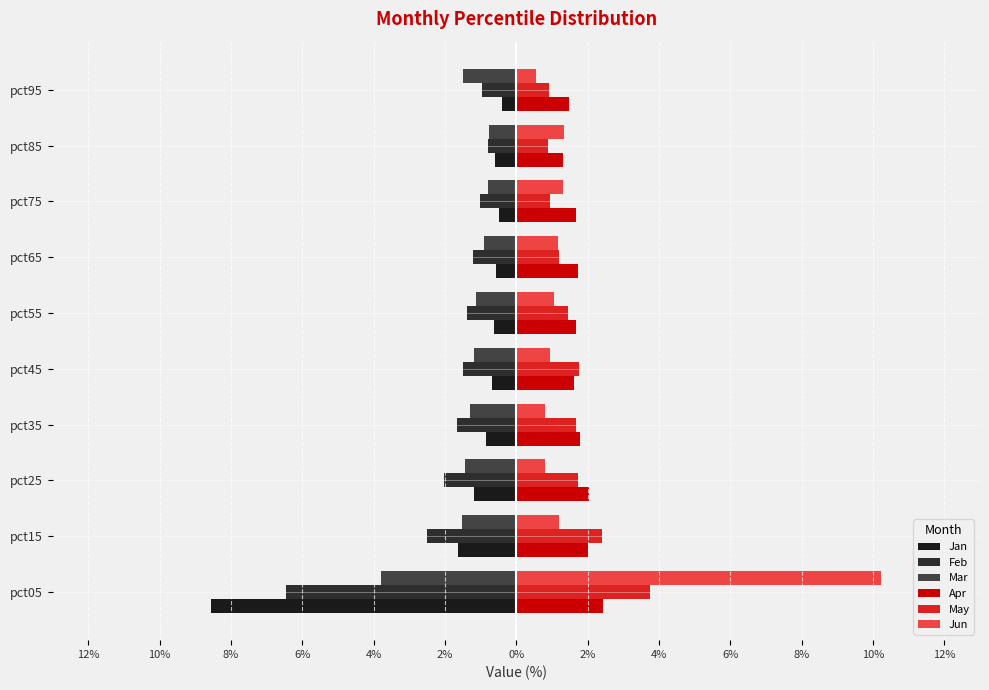

Which series has the largest range (max minus min)?

Jun